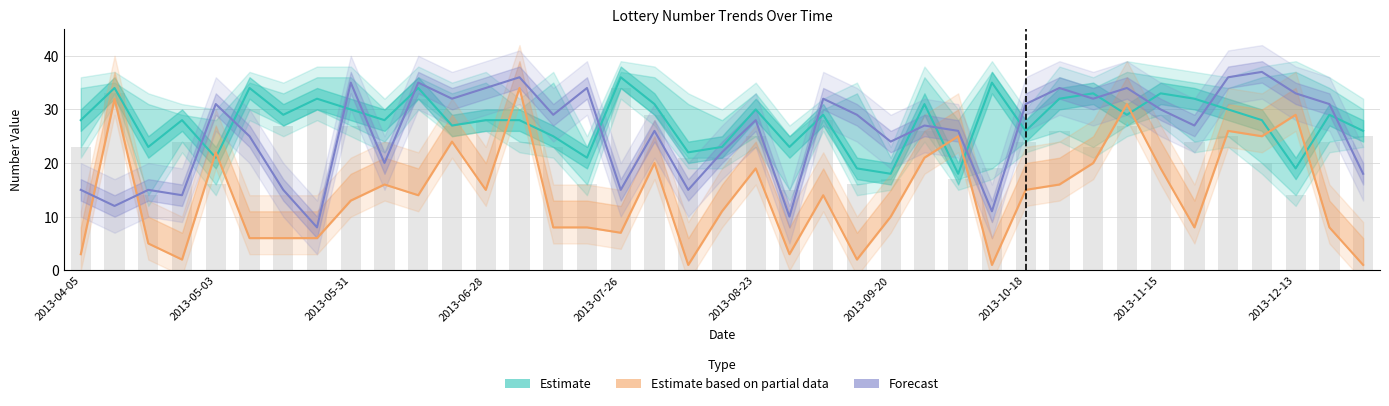

Reading left to right, list all the values displayed in this chart.

Estimate: 28	34	23	28	21	34	29	32	30	28	34	27	28	28	25	21	36	31	22	23	30	23	29	19	18	31	18	35	26	32	33	29	33	32	30	28	19	29	26
Estimate based on partial data: 3	32	5	2	22	6	6	6	13	16	14	24	15	34	8	8	7	20	1	11	19	3	14	2	10	21	25	1	15	16	20	31	19	8	26	25	29	8	1
Forecast: 15	12	15	14	31	25	15	8	35	20	35	32	34	36	29	34	15	26	15	22	28	10	32	29	24	27	26	11	31	34	32	34	30	27	36	37	33	31	18